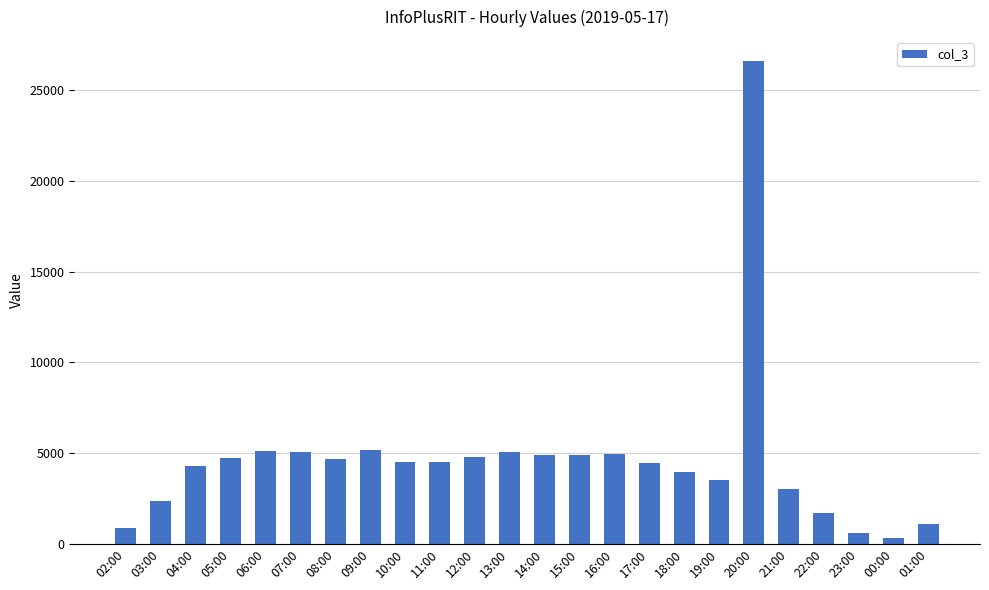

Which category has the highest value across all series?

20:00